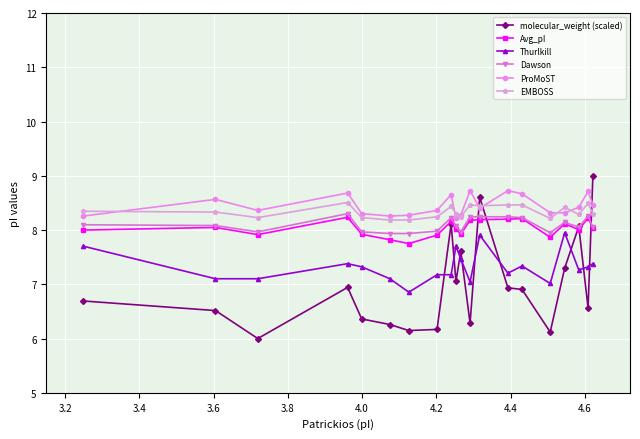

True or false: Avg_pI and Thurlkill cross at least once.

False